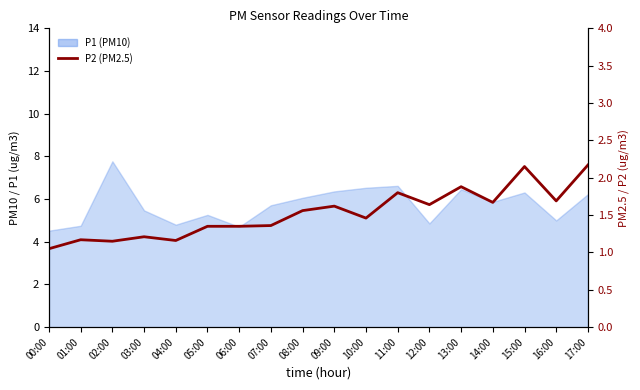

What position from the right is 11:00?

7